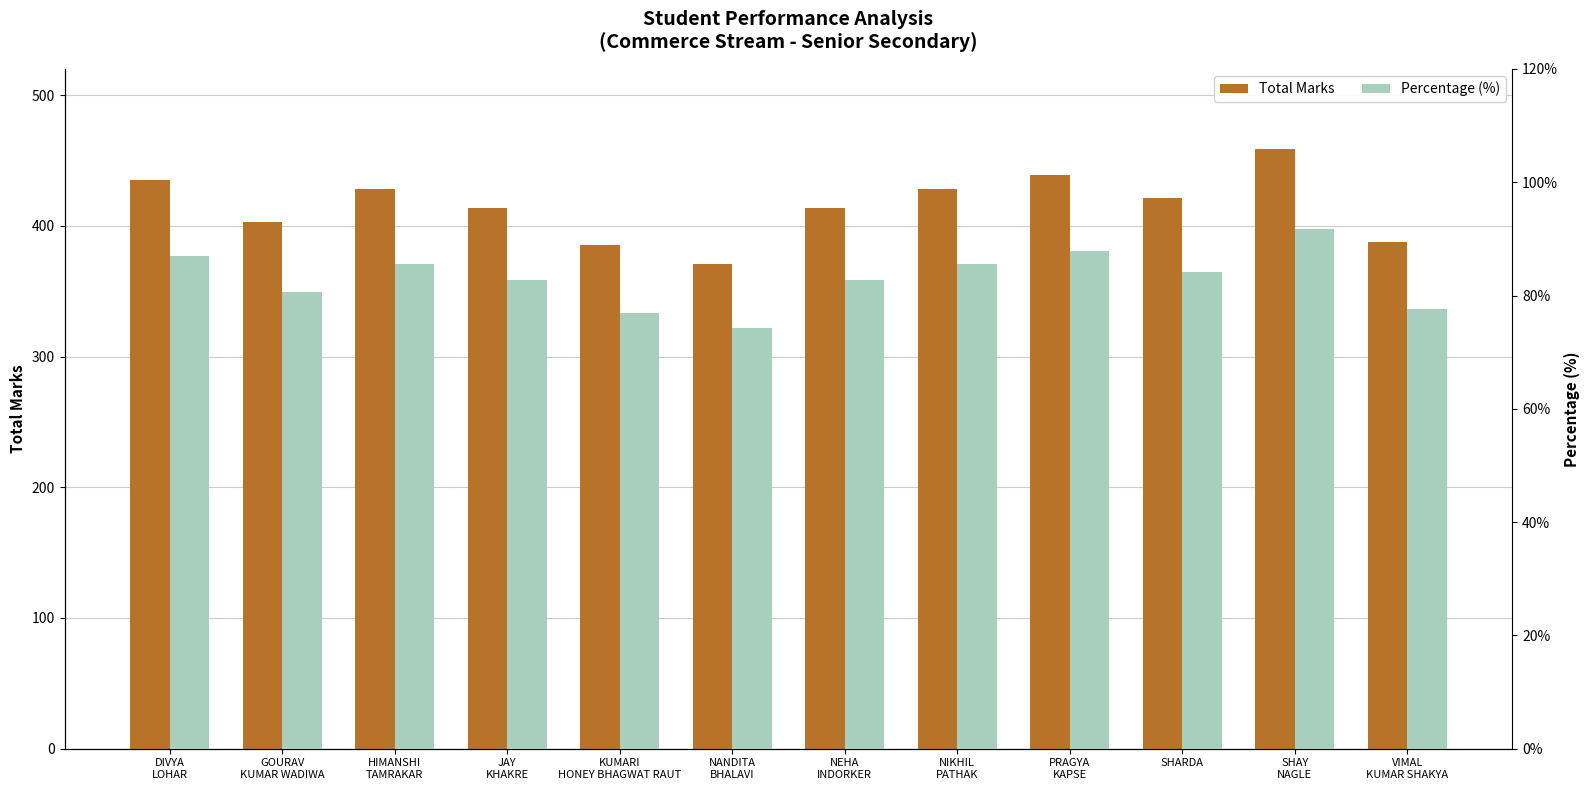

What is the label of the 12th bar from the right?

DIVYA
LOHAR